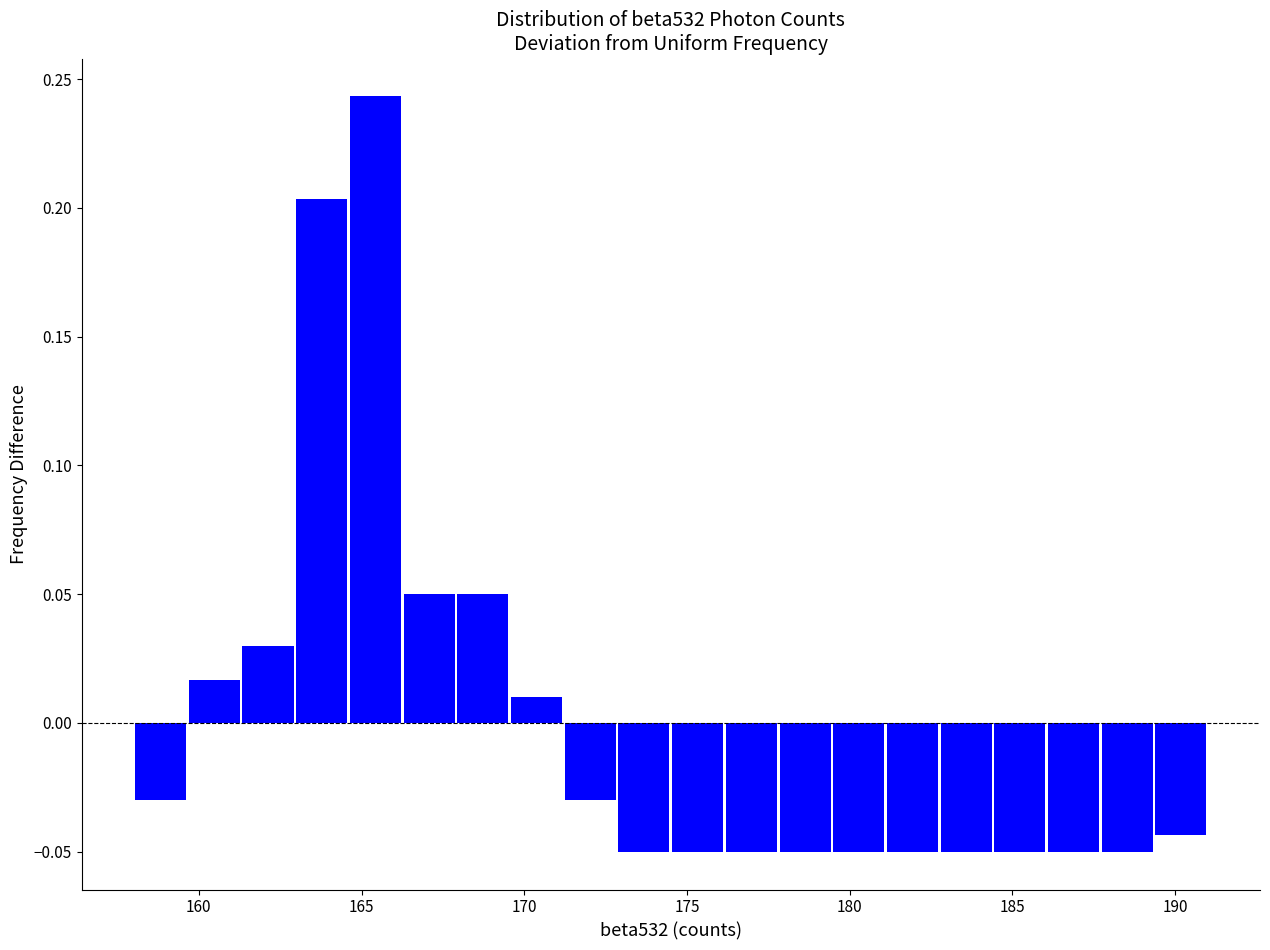

Read against the x-axis, roughly where is the centre of the tallest bar?

165.5